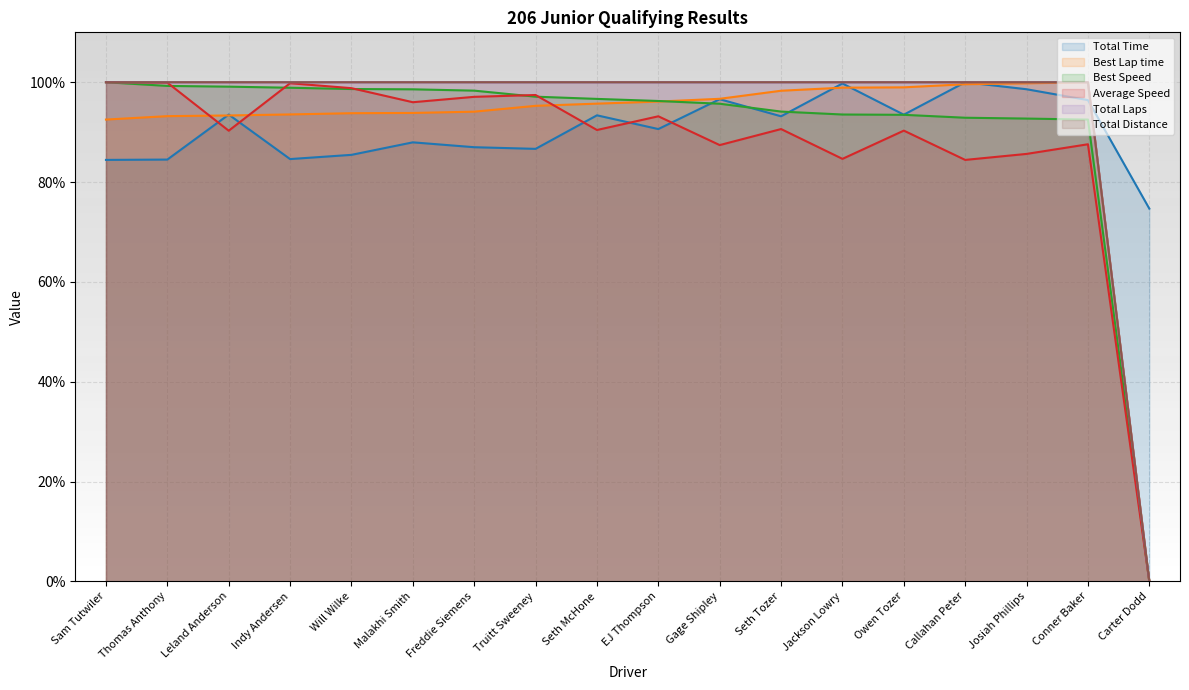

What are all the series names shown in the legend?

Total Time, Best Lap time, Best Speed, Average Speed, Total Laps, Total Distance